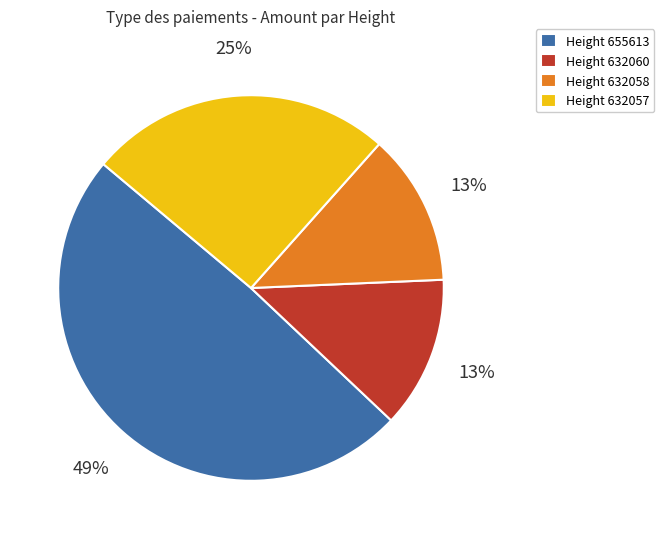

How many segments does this pie chart have?

4